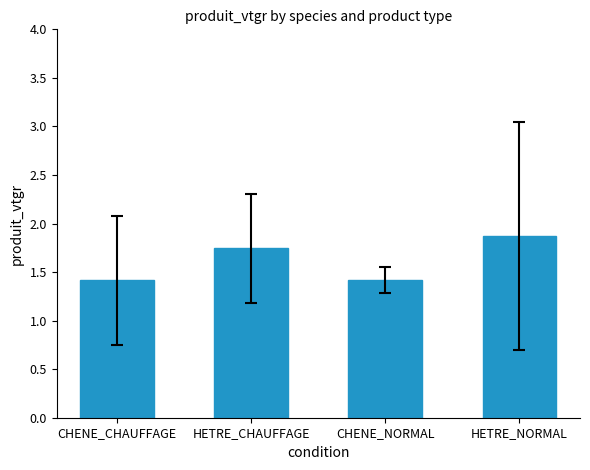

What is the greatest value displayed?

1.9